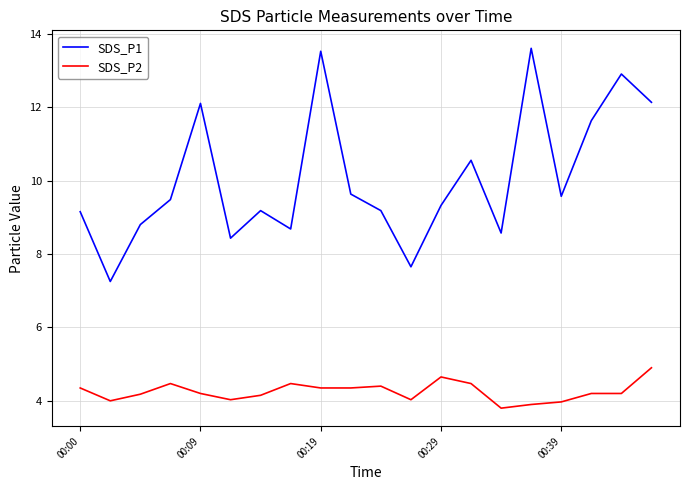

What is the minimum value shown in the chart?

3.8